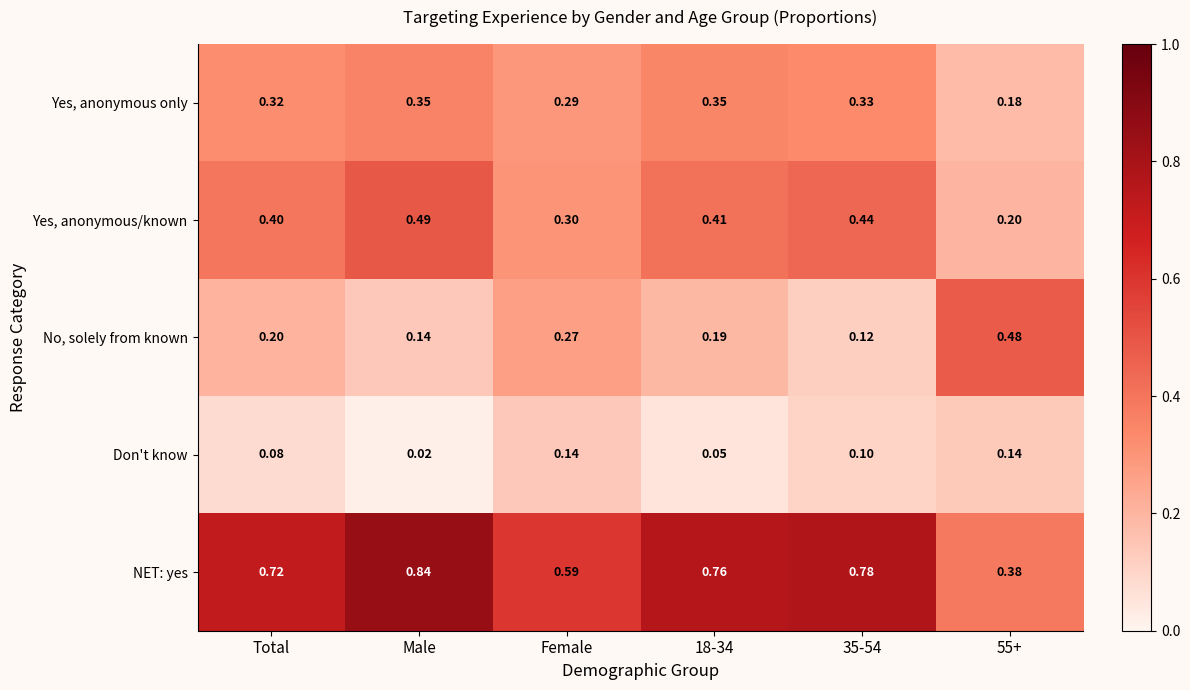

Where is Don't know nearest to the value 0?

Male